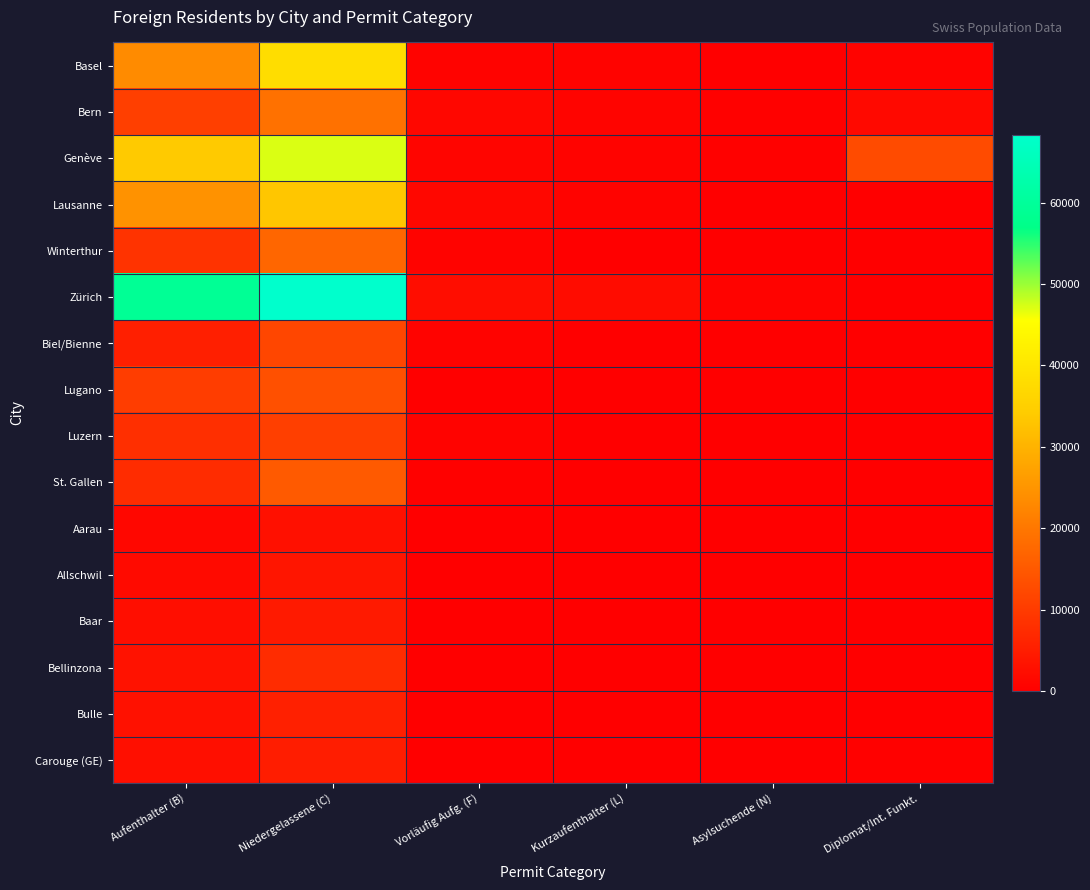

At how many categories does at least one series exceed 62200?

1